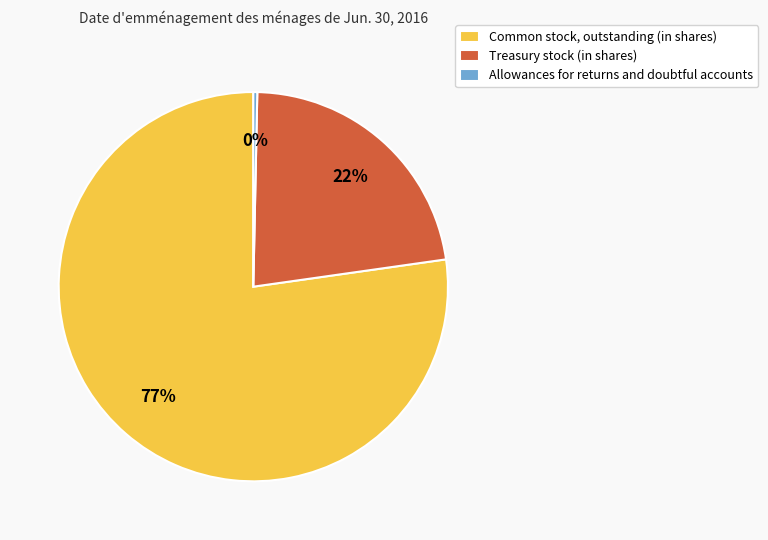

What is the largest slice in the pie chart?

Common stock, outstanding (in shares)